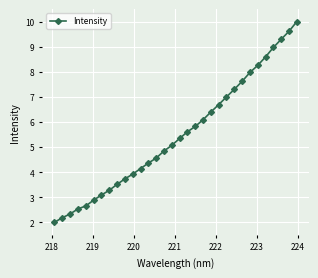

What is the average value?

5.5